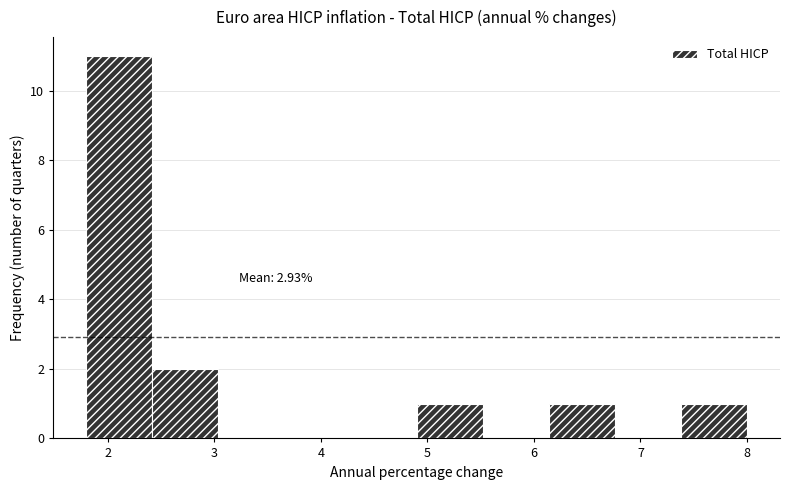

Over which range of the x-axis is the bar tallest?

1.80 to 2.42